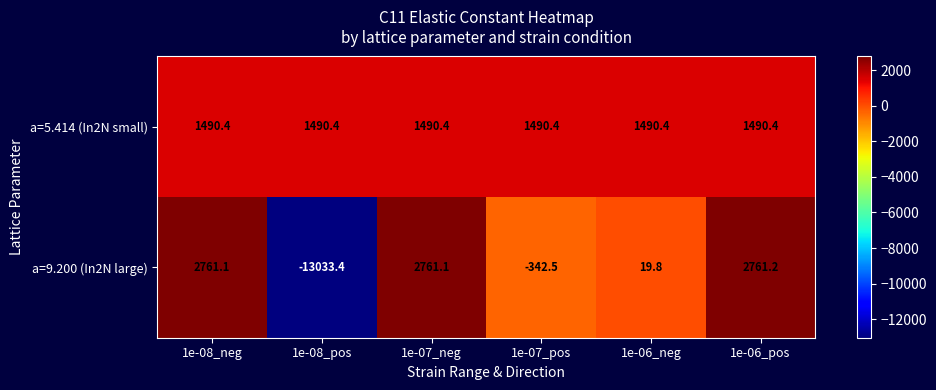

How many values in a=9.200 (In2N large) are above zero?

4